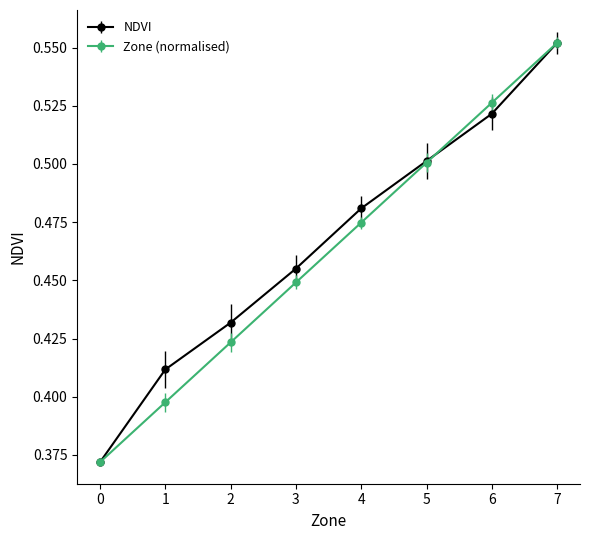

At how many categories does at least one series exceed 0?

8